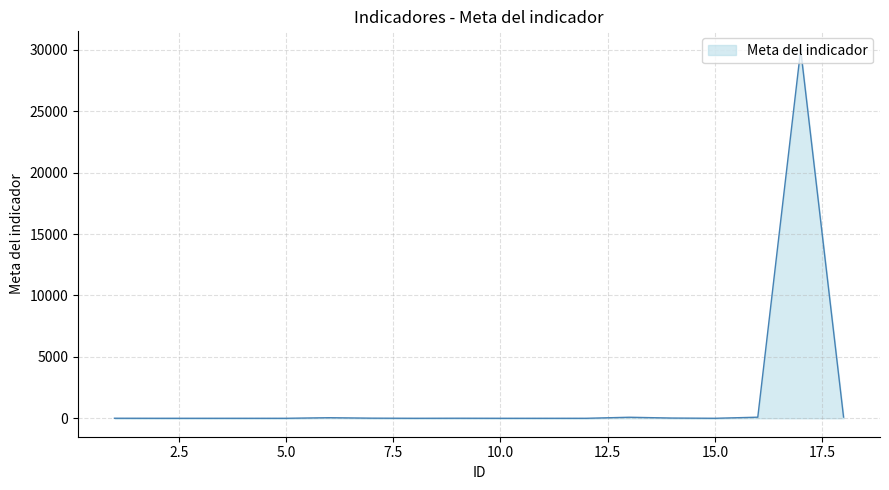

Reading left to right, list all the values displayed in this chart.

4.0	0.0	0.4	0.0	0.0	48.0	10.0	0.0	5.0	0.0	0.0	0.0	85.0	20.0	0.0	90.0	30000.0	100.0